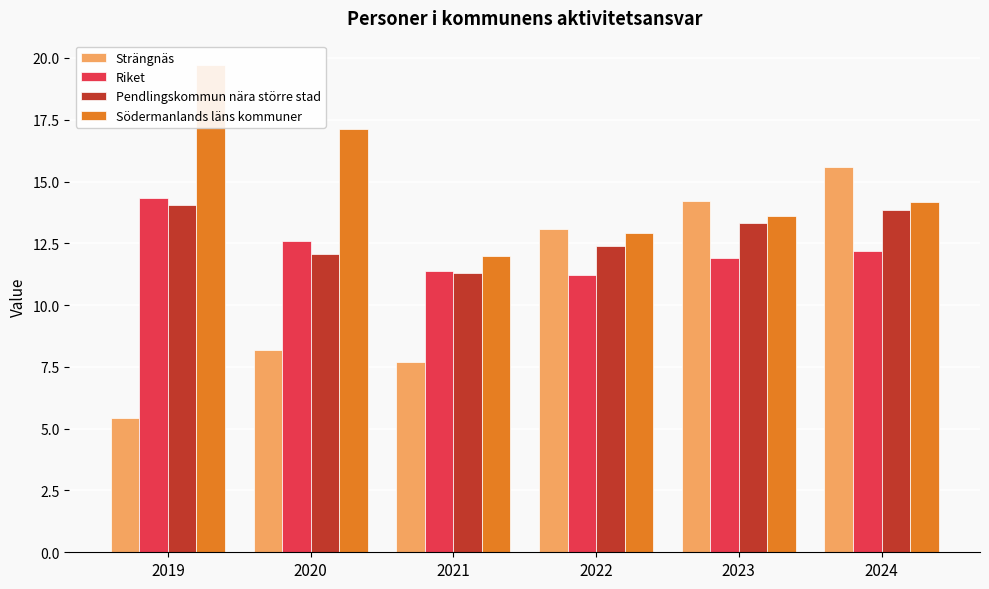

What is the sum of all Pendlingskommun nära större stad values?

77.0